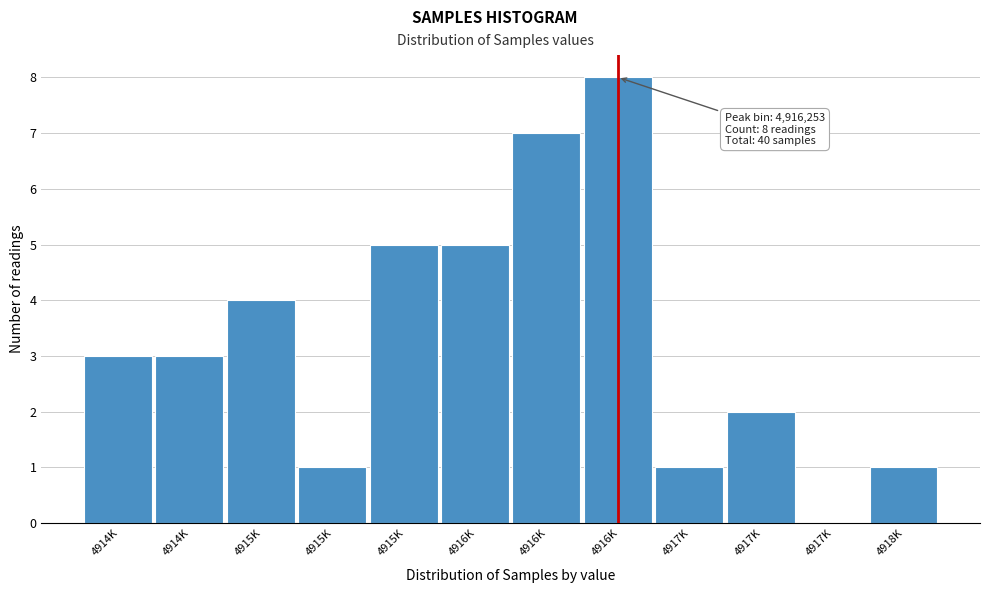

How many positive values are there?

11